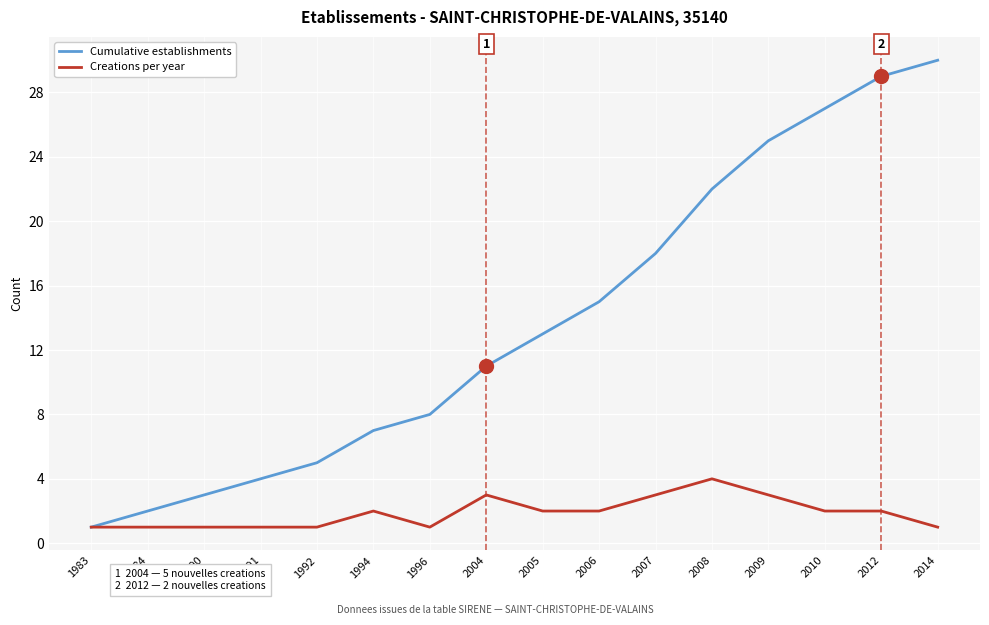

What is the total value across all series at 1992?

6